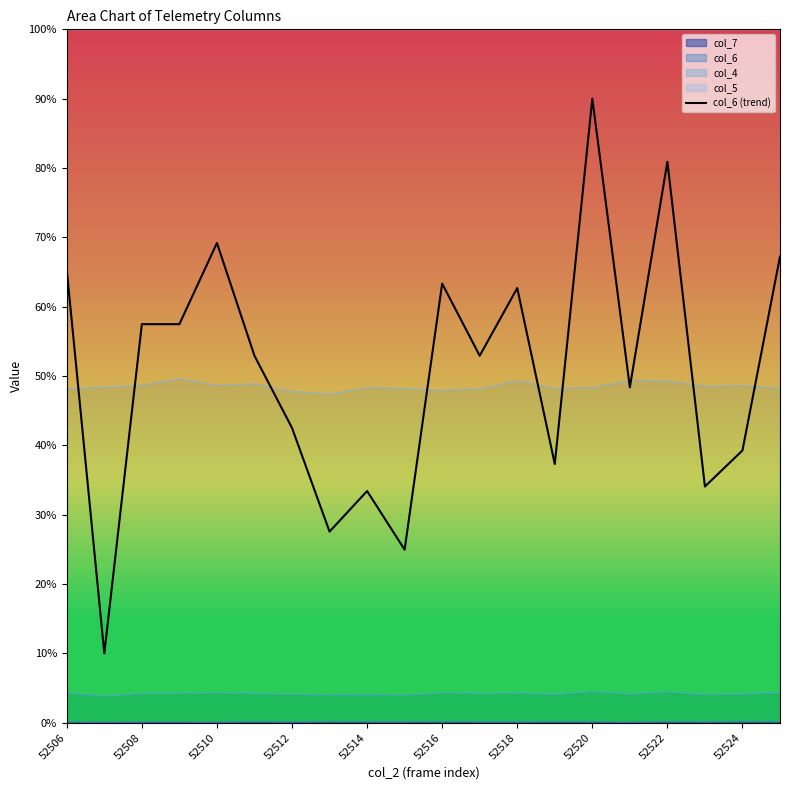

Reading left to right, extract all data points from this chart.

65.3	10.0	57.5	57.5	69.2	52.9	42.5	27.6	33.4	25.0	63.3	52.9	62.7	37.3	90.0	48.4	80.9	34.1	39.3	67.2